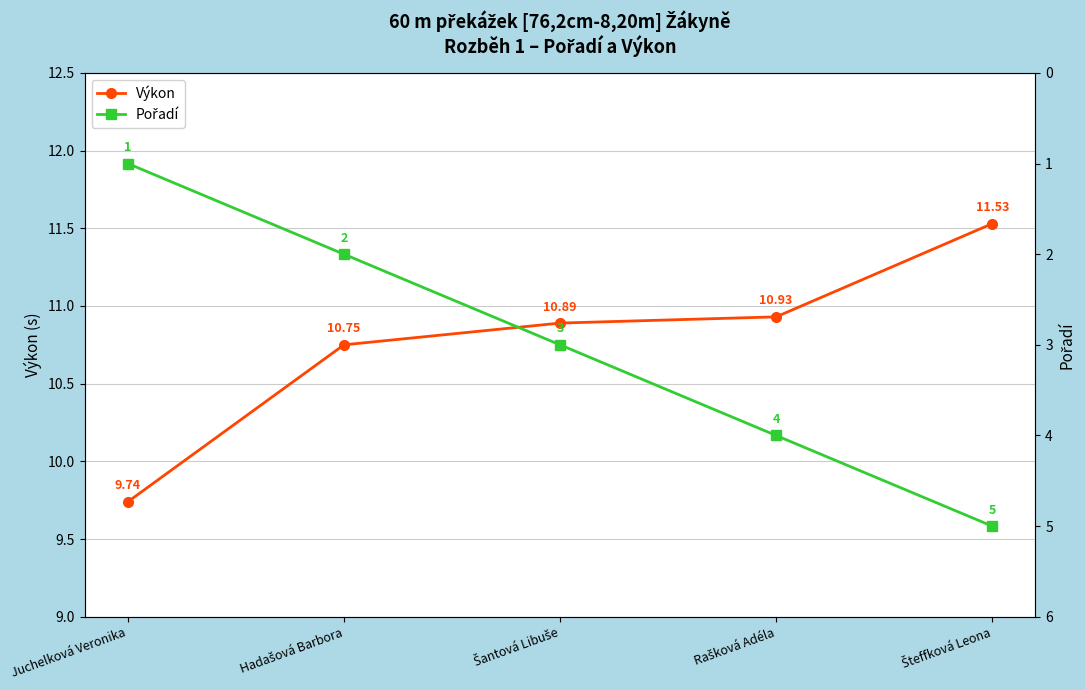

Read the Výkon value at Rašková Adéla.

10.9